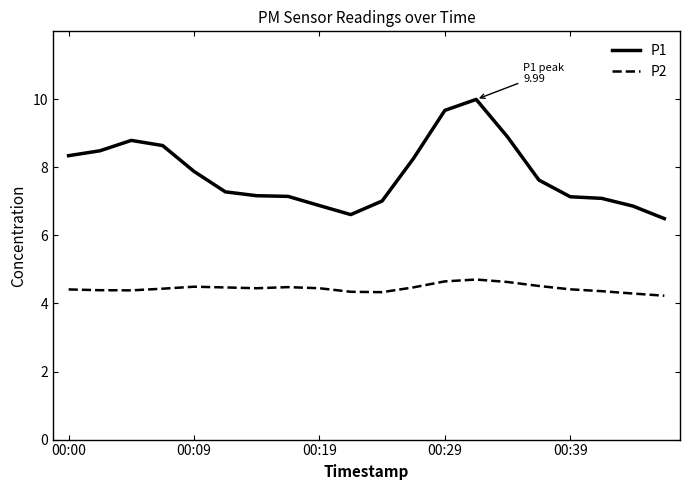

List the series in order of their peak value, highest first.

P1, P2